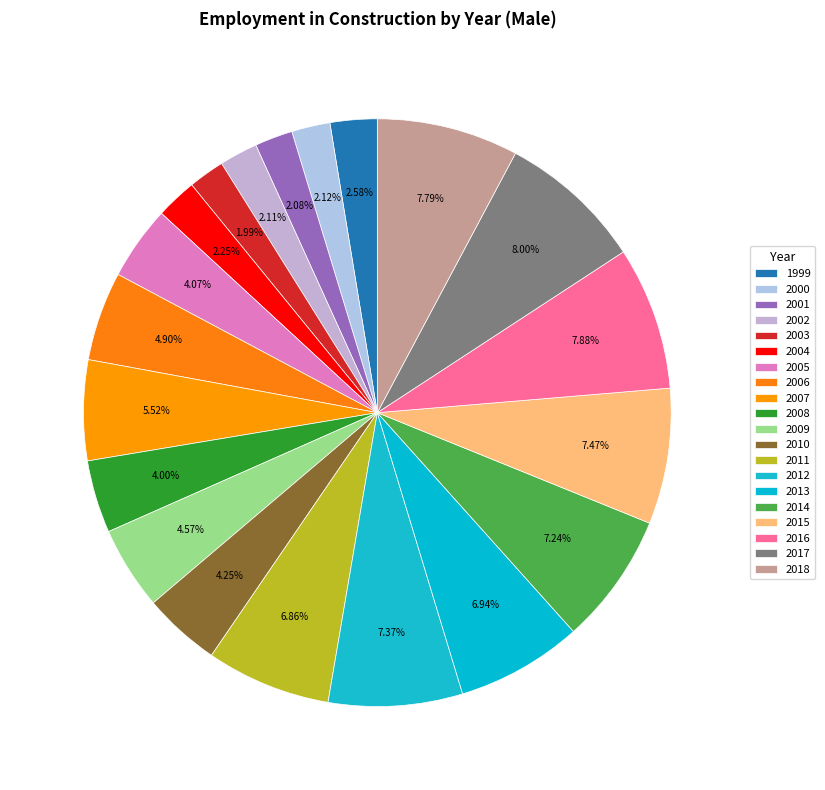

How many slices are in this pie chart?

20